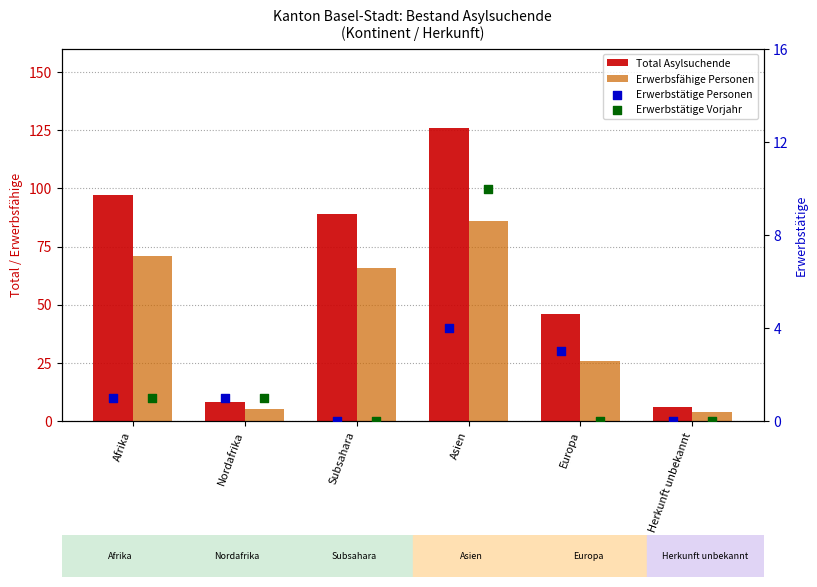

Which series reaches the minimum Y coordinate?

Erwerbstätige Personen